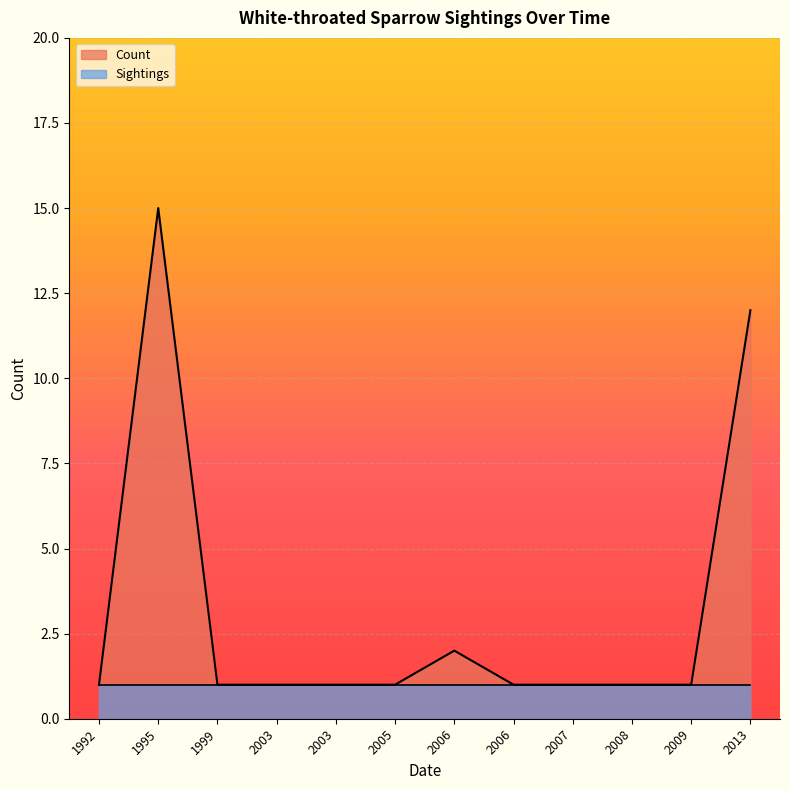

What is the value of the 1st point from the left?

1